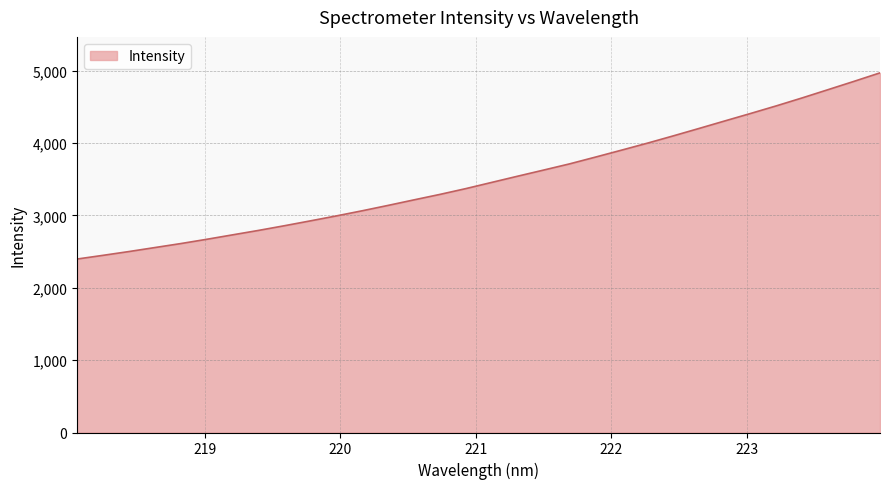

What is the difference between the maximum and minimum values?

2573.5